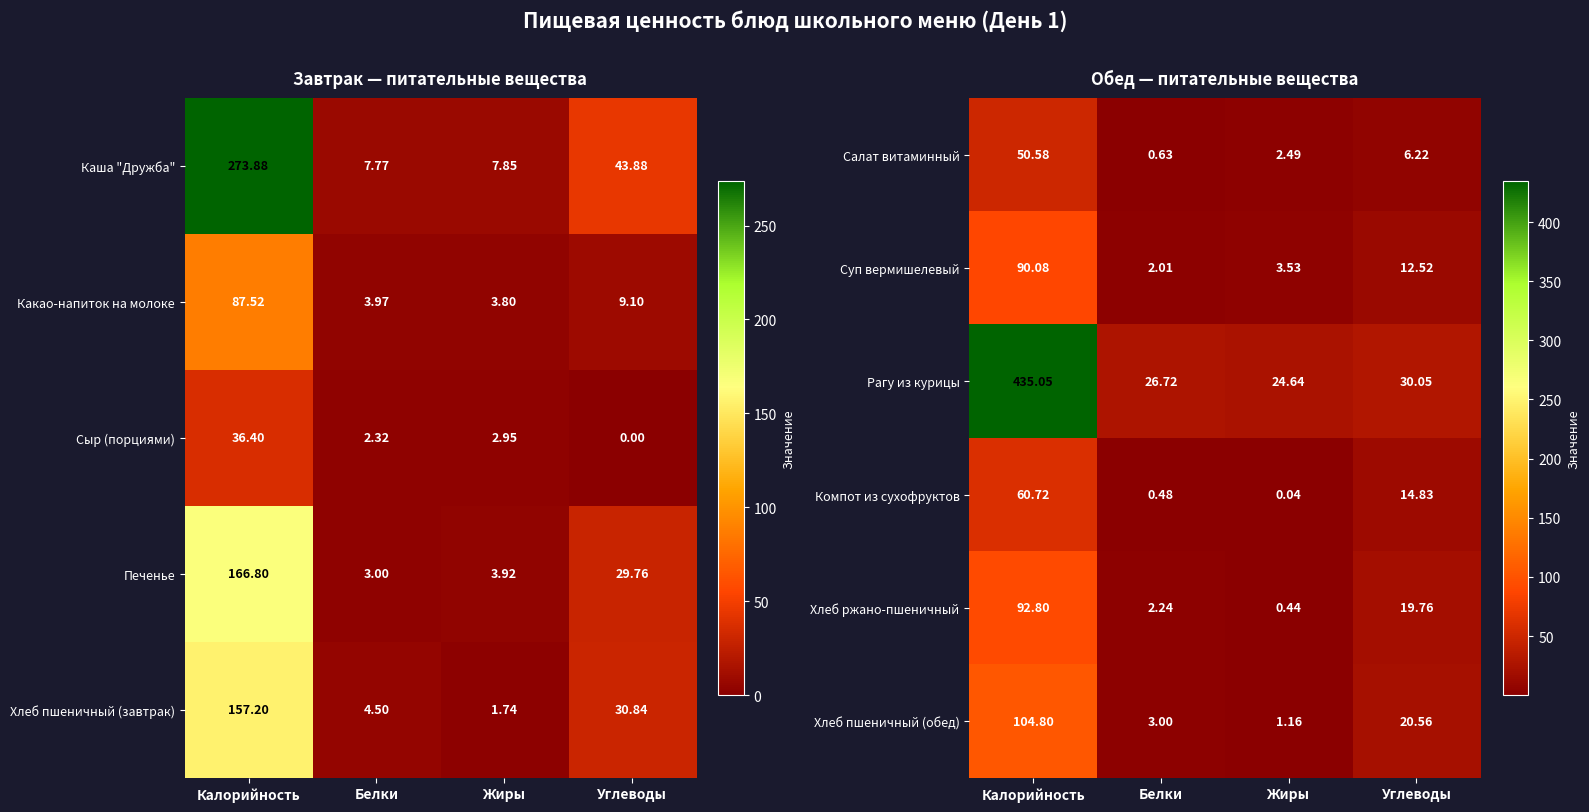

At which label does Хлеб ржано-пшеничный reach its peak?

Калорийность